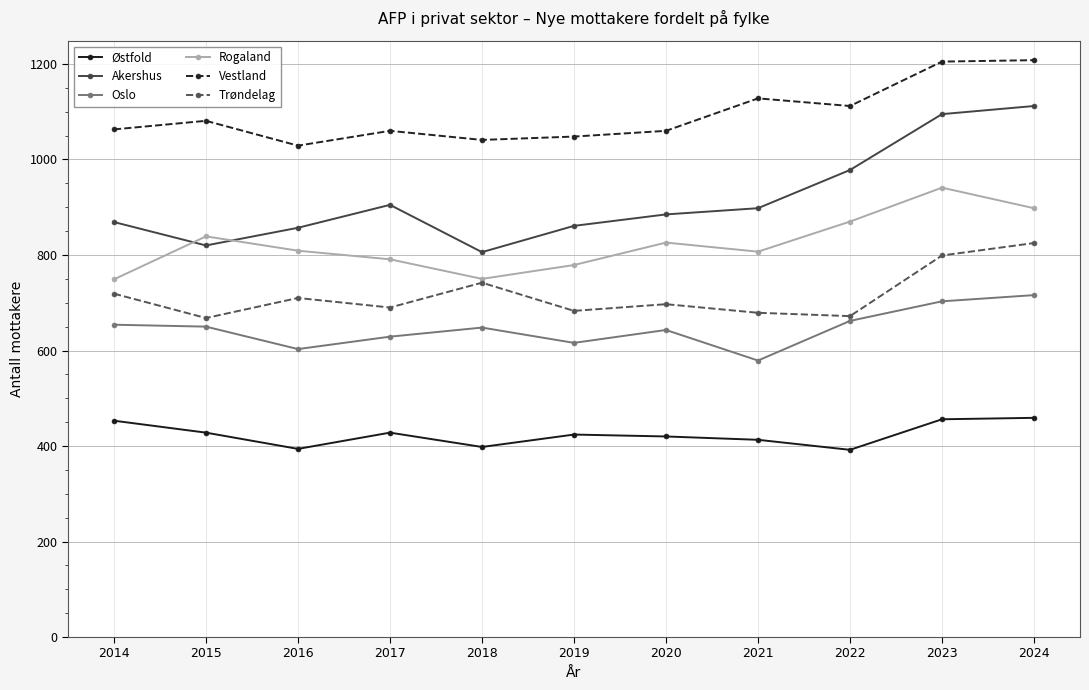

How many data points in Vestland are less than 1063?

5